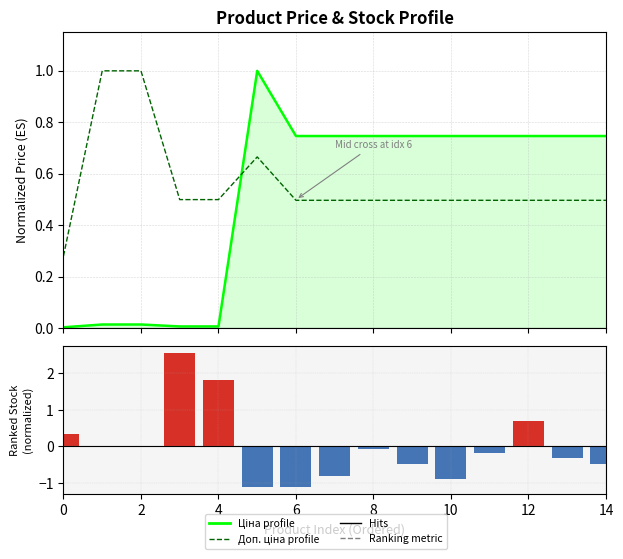

List the series in order of their peak value, lowest first.

Ціна (normalized), Доп. ціна (normalized), Залишок (normalized)